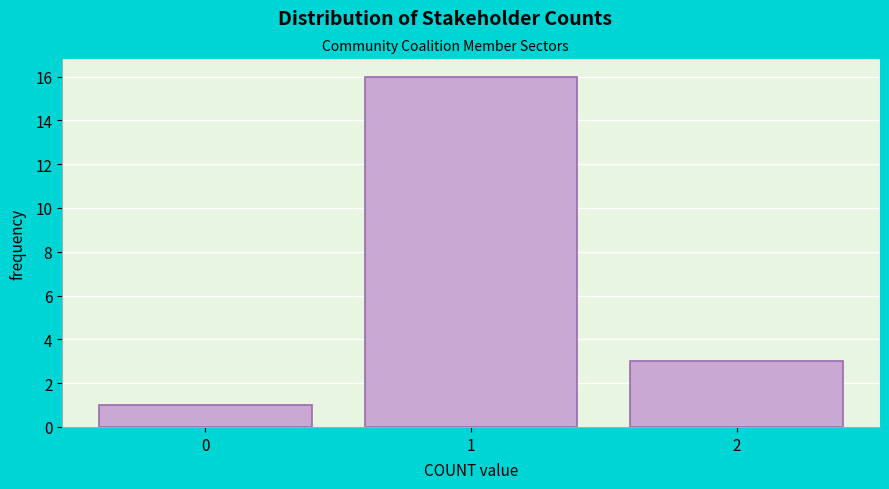

Which range on the x-axis has the tallest bar?

0.5 to 1.5